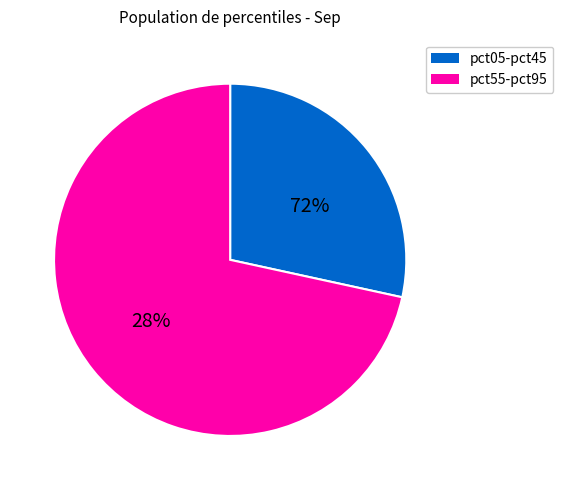

Is the sum of pct15 and pct45 greater than half?

No